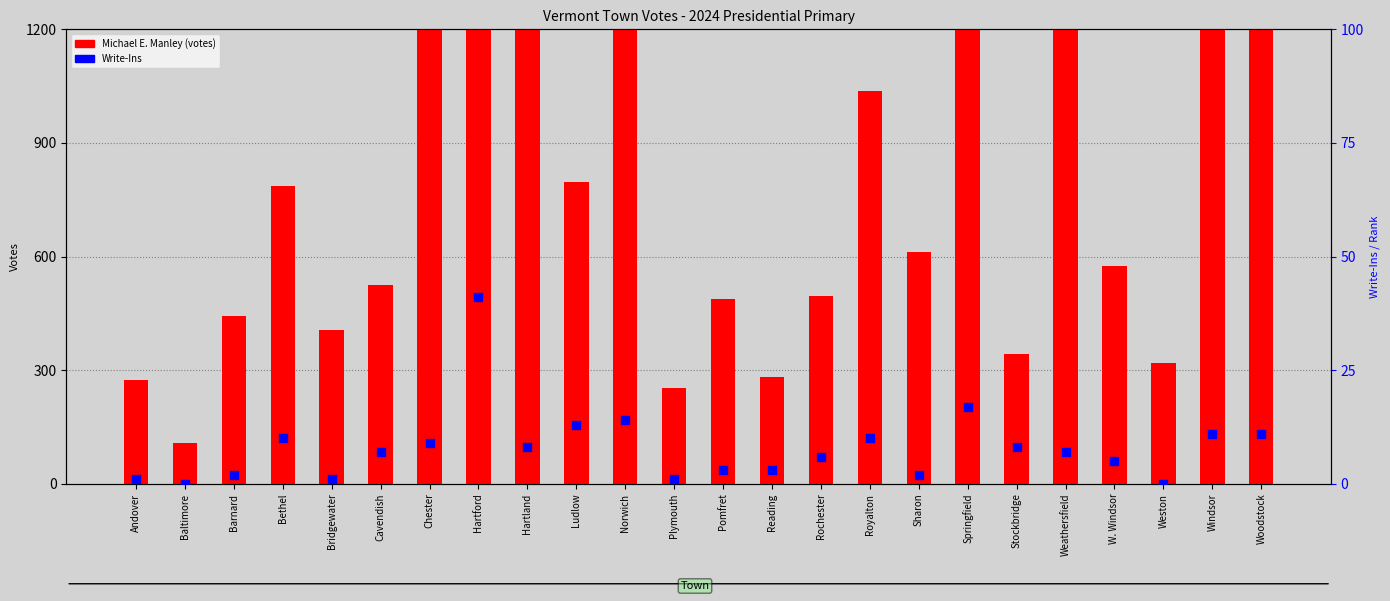

What are all the series names shown in the legend?

Michael E. Manley, Write-Ins